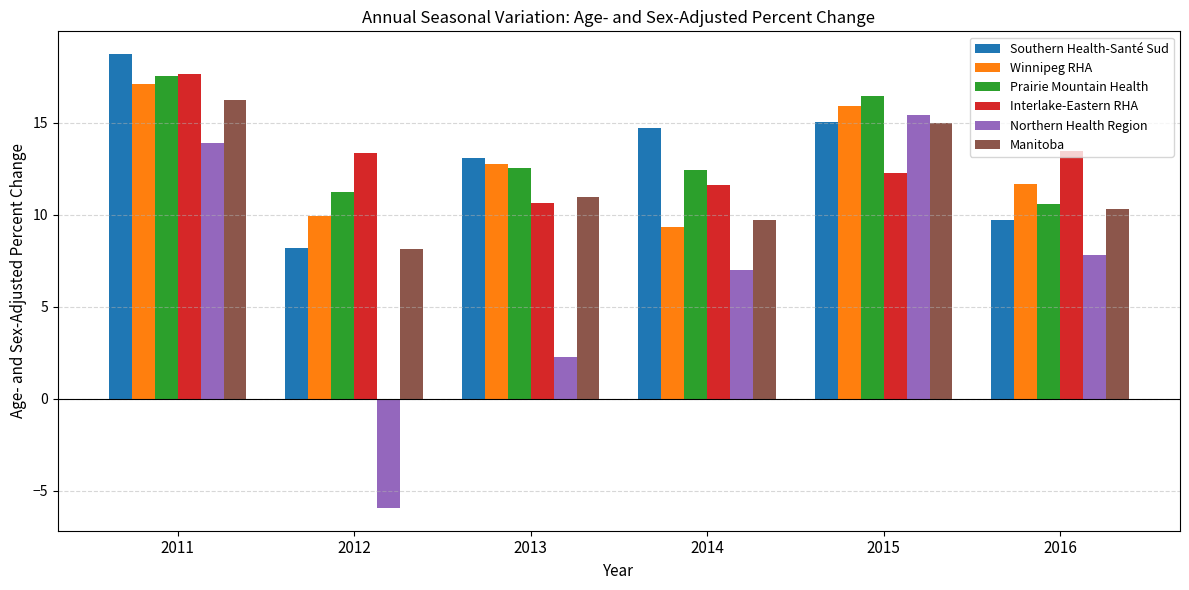

Rank the categories by Winnipeg RHA value from highest to lowest.

2011, 2015, 2013, 2016, 2012, 2014